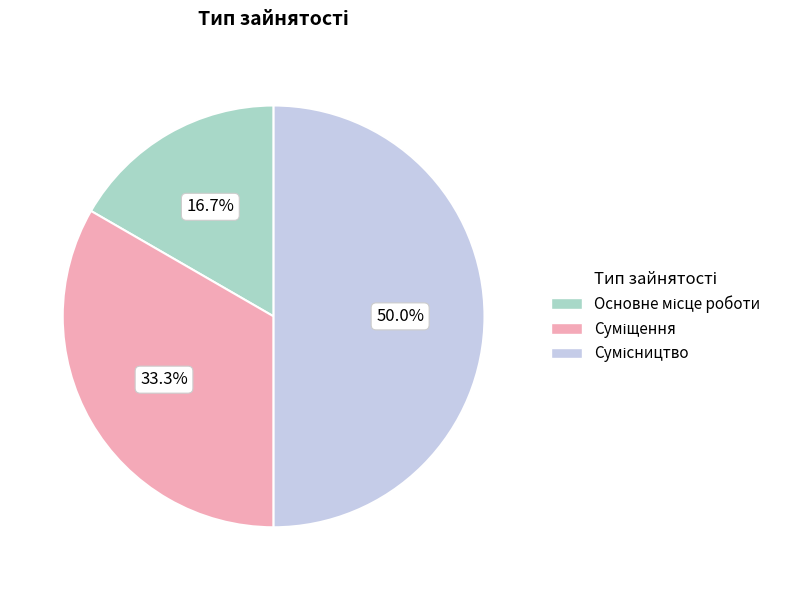

Does any single category account for the majority?

No